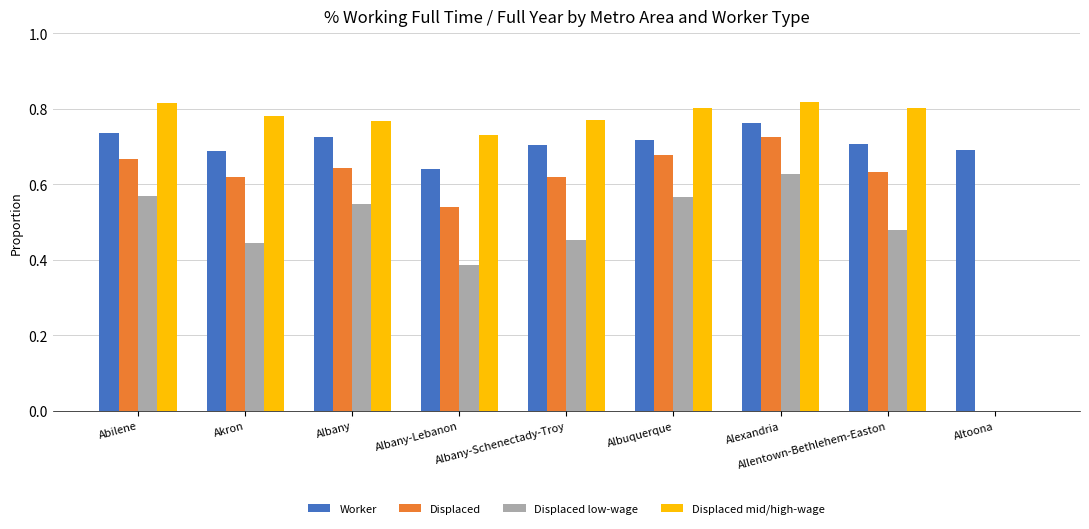

At which category is the sum across all series the highest?

Alexandria